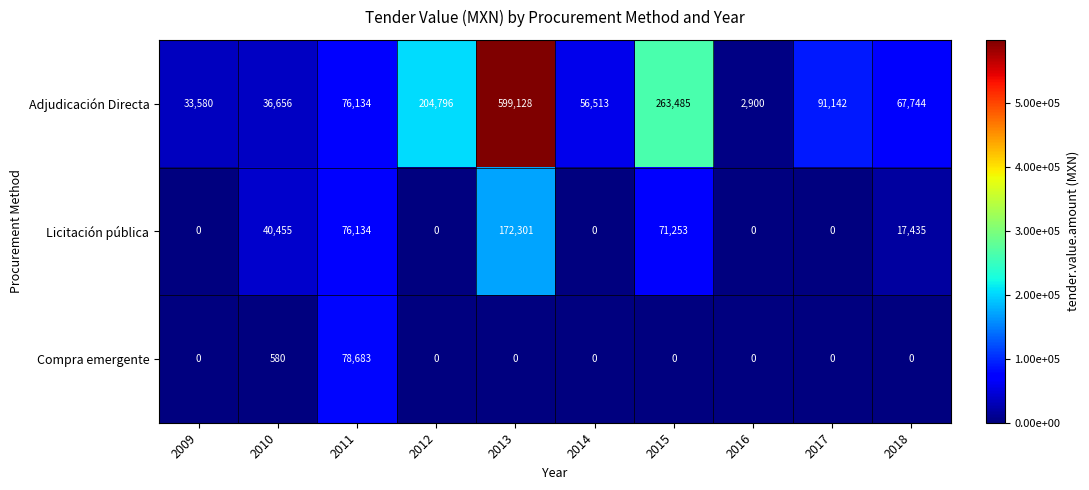

How many data points does each series have?

10